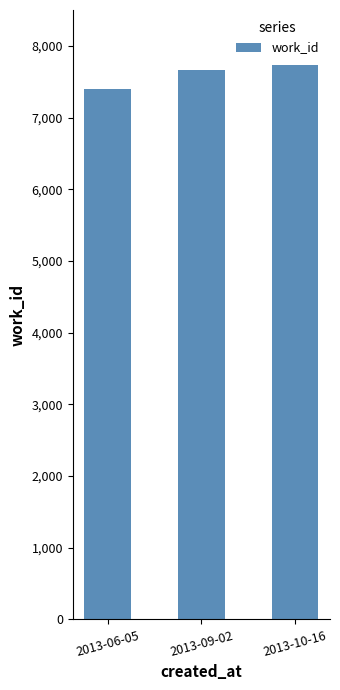

Which category has the lowest value across all series?

2013-06-05